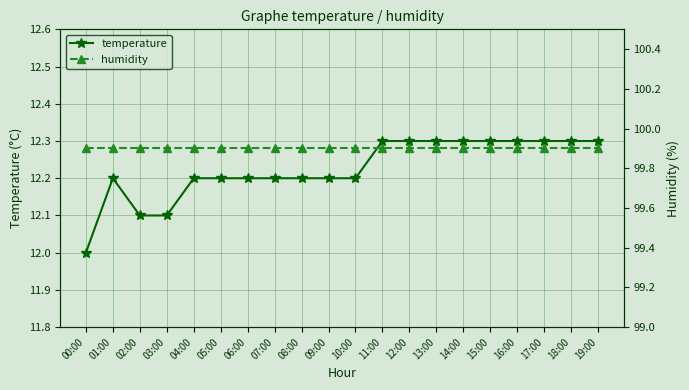

Reading left to right, list all the values displayed in this chart.

temperature: 00:00=12.0	01:00=12.2	02:00=12.1	03:00=12.1	04:00=12.2	05:00=12.2	06:00=12.2	07:00=12.2	08:00=12.2	09:00=12.2	10:00=12.2	11:00=12.3	12:00=12.3	13:00=12.3	14:00=12.3	15:00=12.3	16:00=12.3	17:00=12.3	18:00=12.3	19:00=12.3
humidity: 00:00=99.9	01:00=99.9	02:00=99.9	03:00=99.9	04:00=99.9	05:00=99.9	06:00=99.9	07:00=99.9	08:00=99.9	09:00=99.9	10:00=99.9	11:00=99.9	12:00=99.9	13:00=99.9	14:00=99.9	15:00=99.9	16:00=99.9	17:00=99.9	18:00=99.9	19:00=99.9